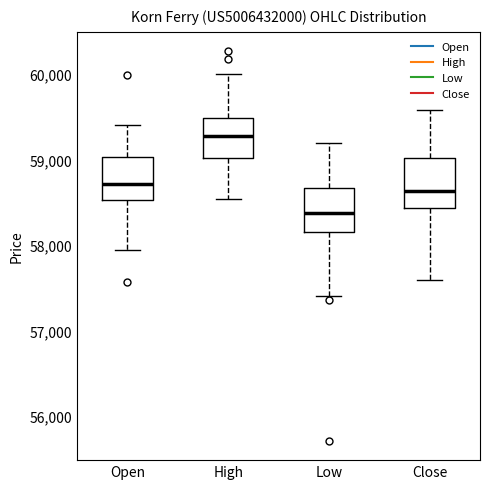

Where is the lower edge of the box for Open on the y-axis? The values are not printed on the chart, so give them approximately, as read against the axis.

58500